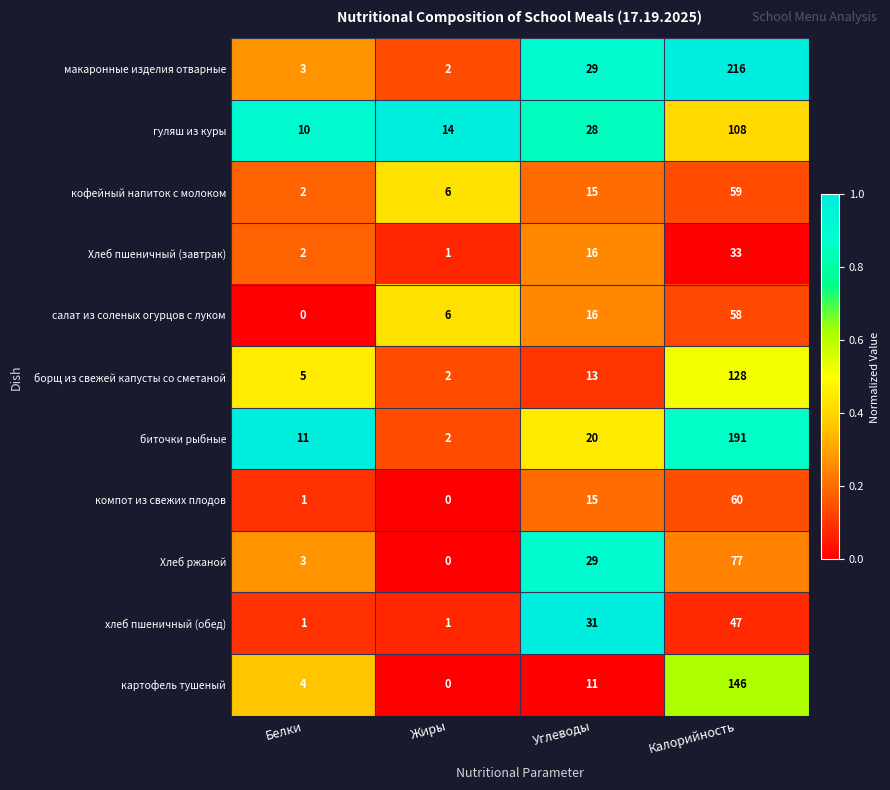

Where is гуляш из куры nearest to the value 59?

Углеводы